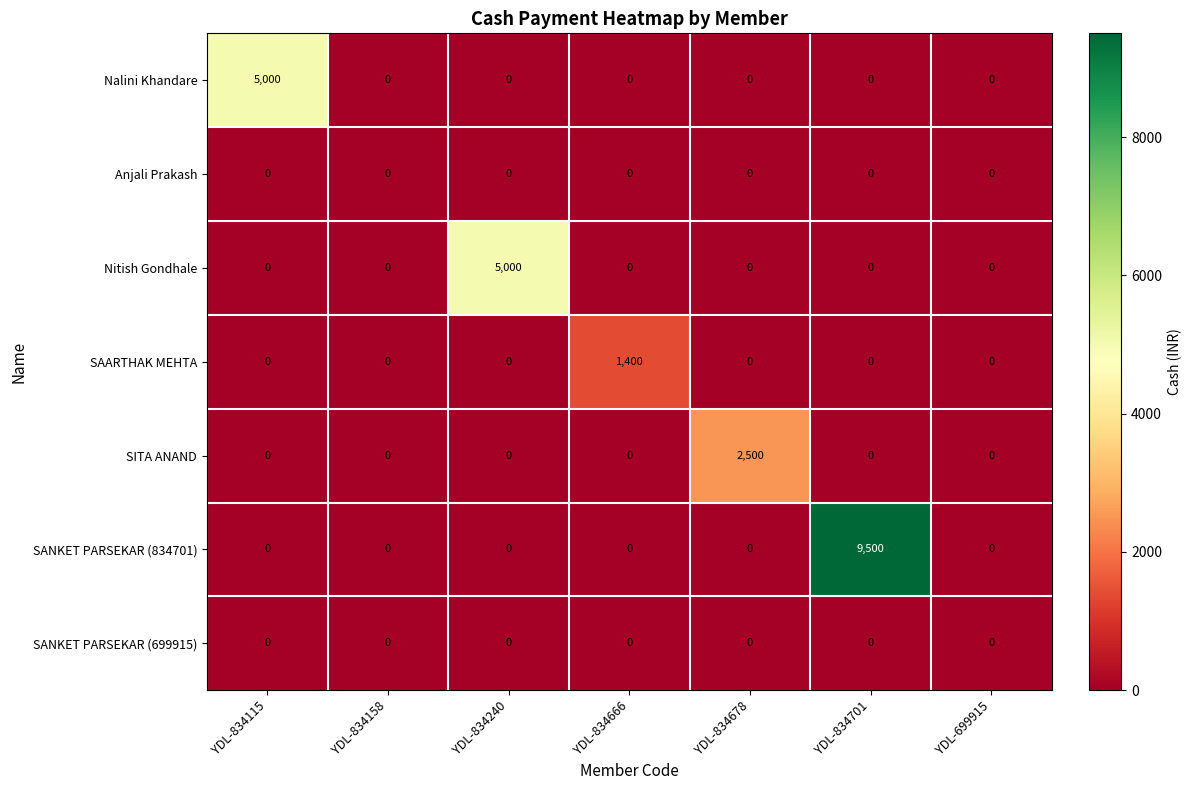

What is the sum of all SITA ANAND values?

2500